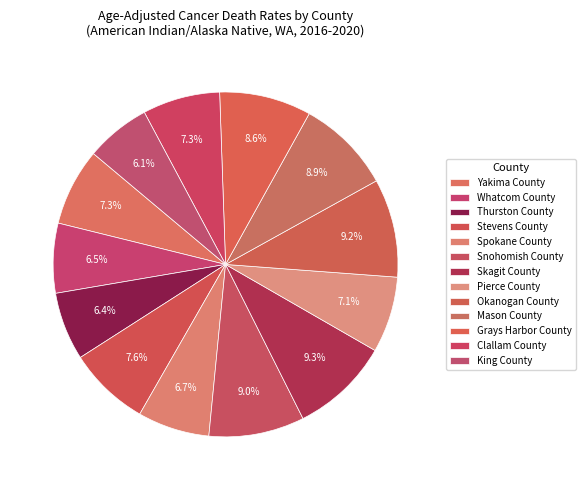

How many slices are in this pie chart?

13